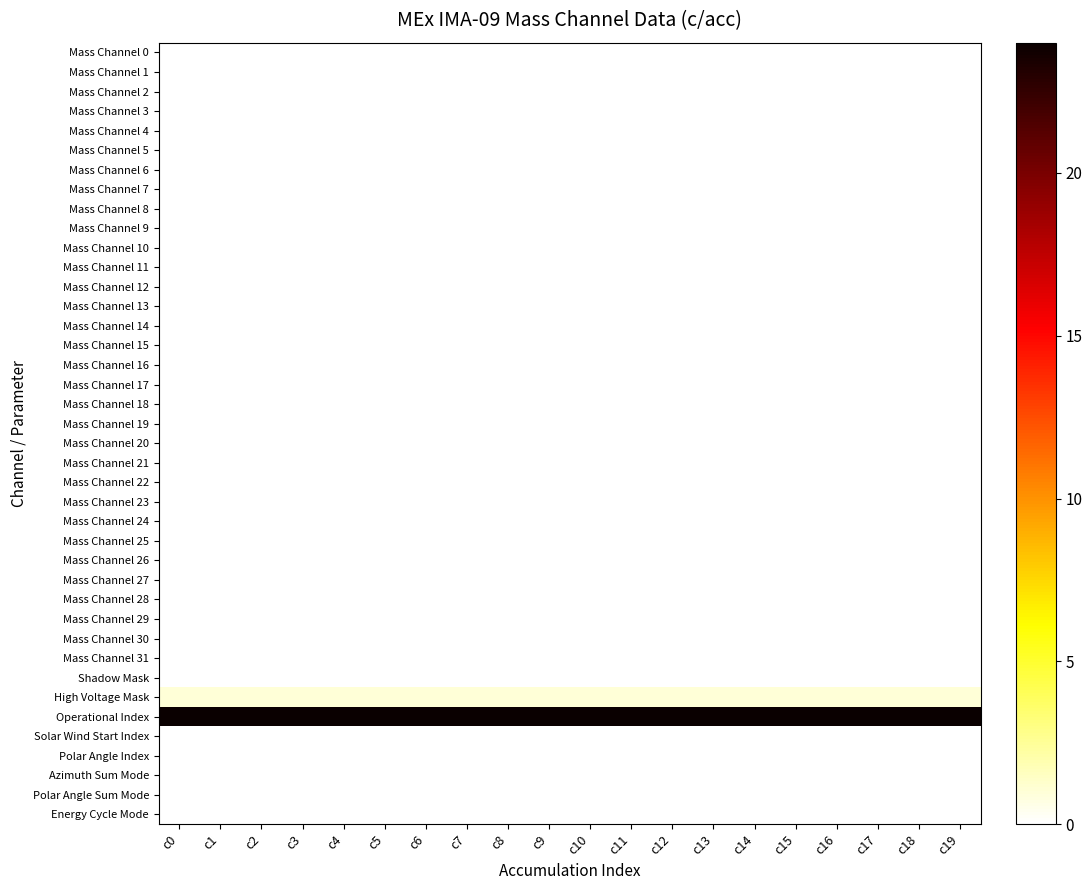

What is the total value across all series at c3?

25